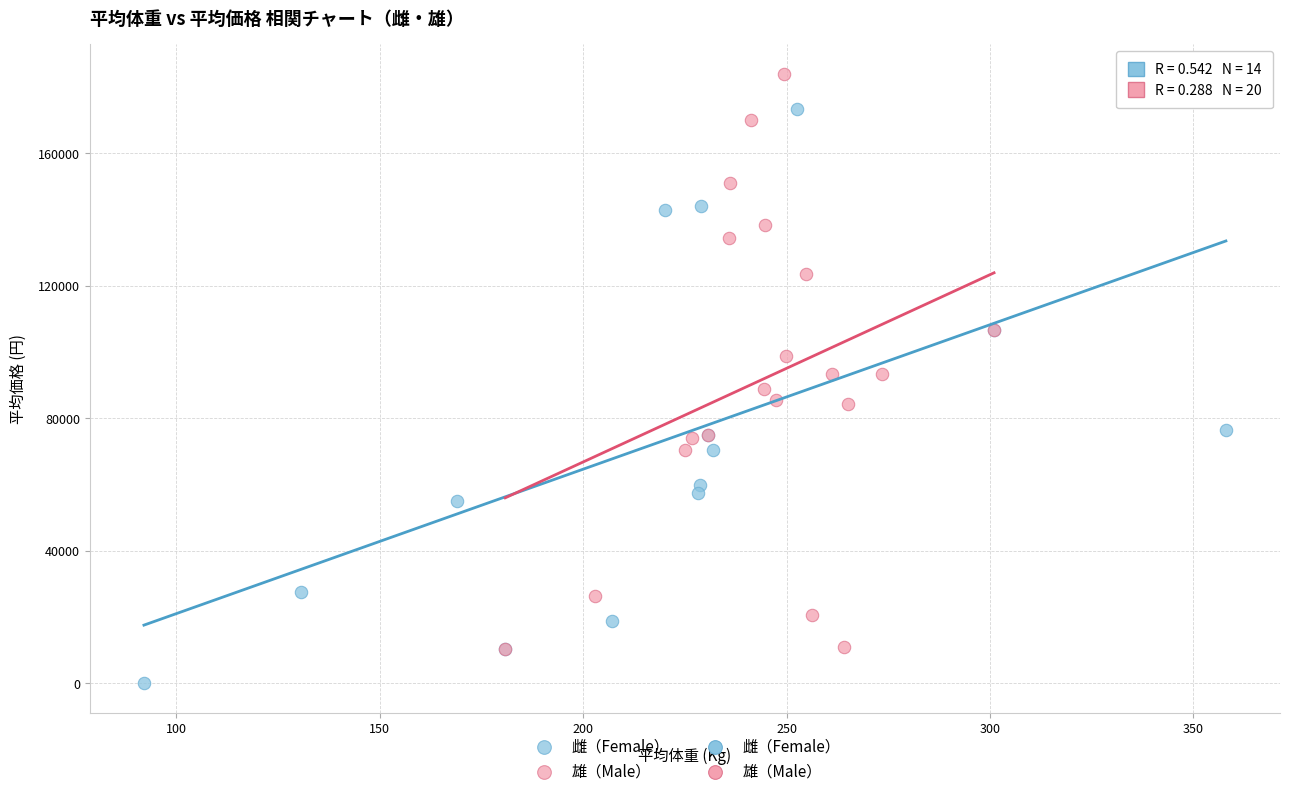

Which series reaches the minimum Y coordinate?

雌（Female）